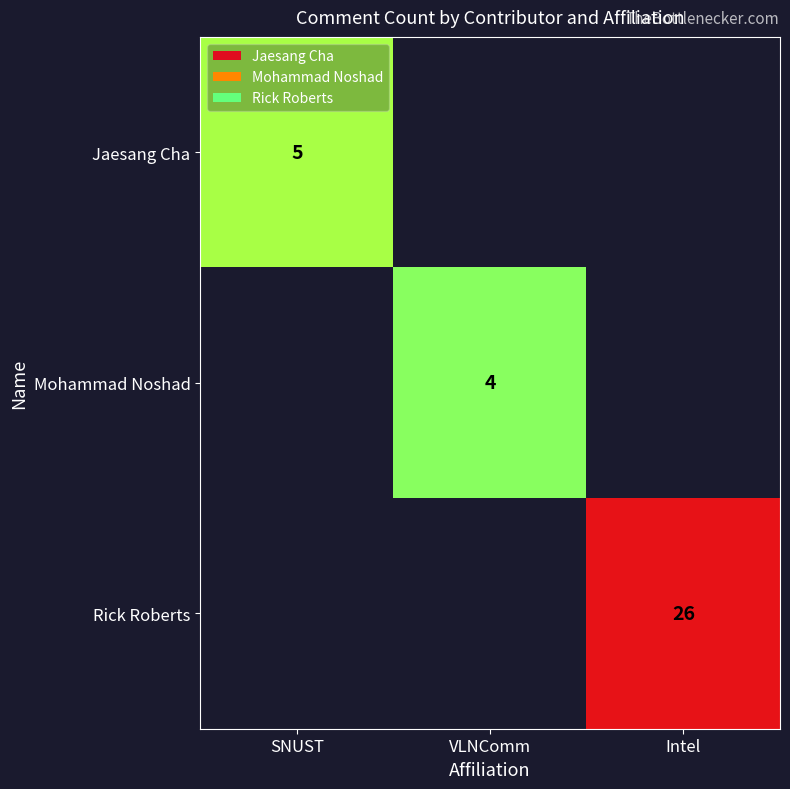

The Rick Roberts series shows 26 at Intel. True or false?

True